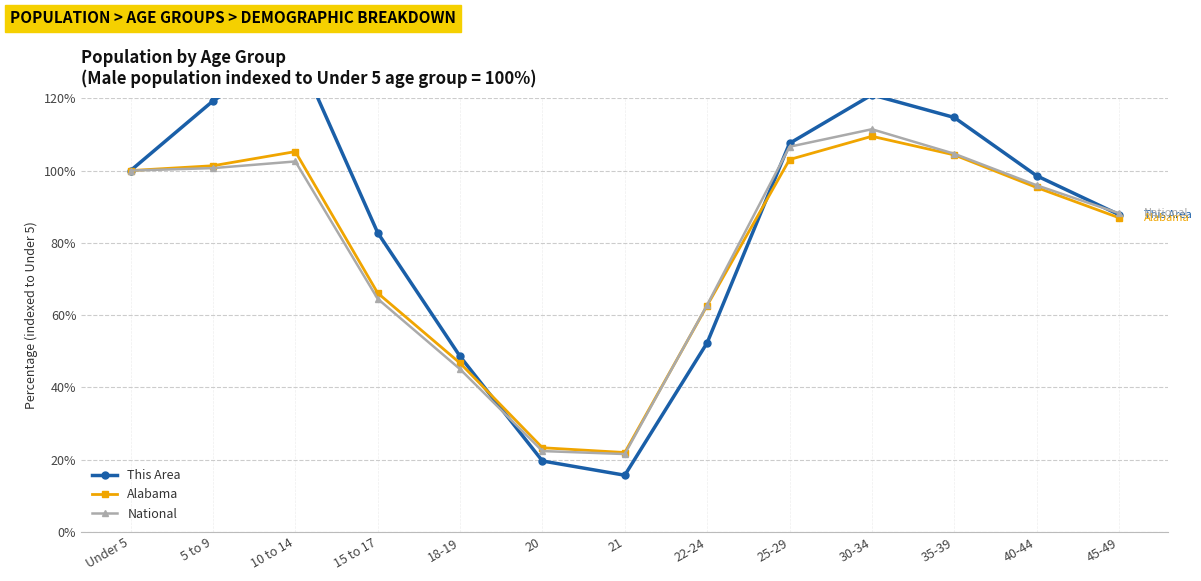

What is the label of the 2nd point from the left?

5 to 9